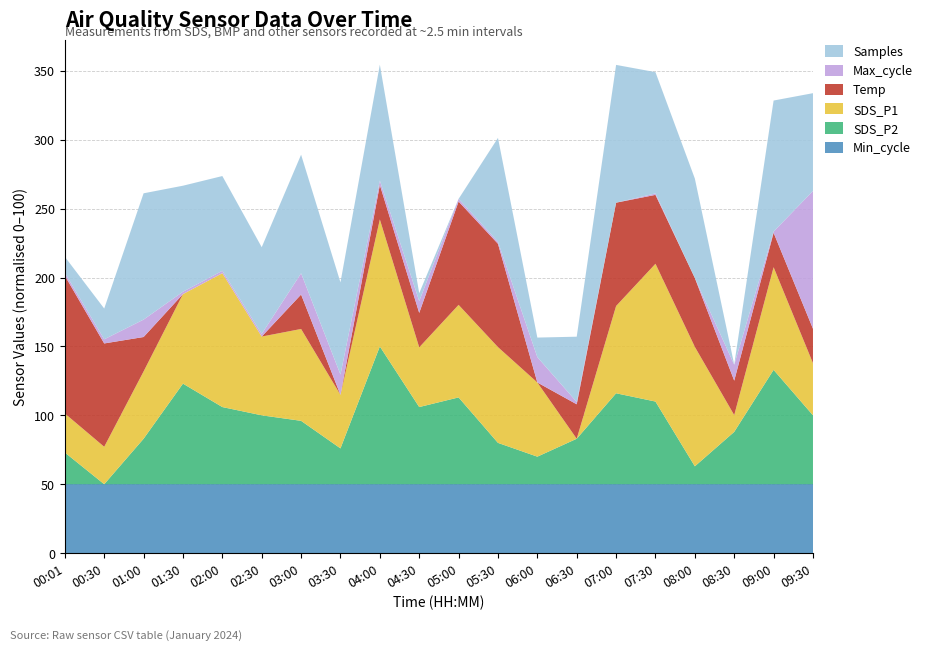

What is the highest value of the Min_cycle series?

50.0